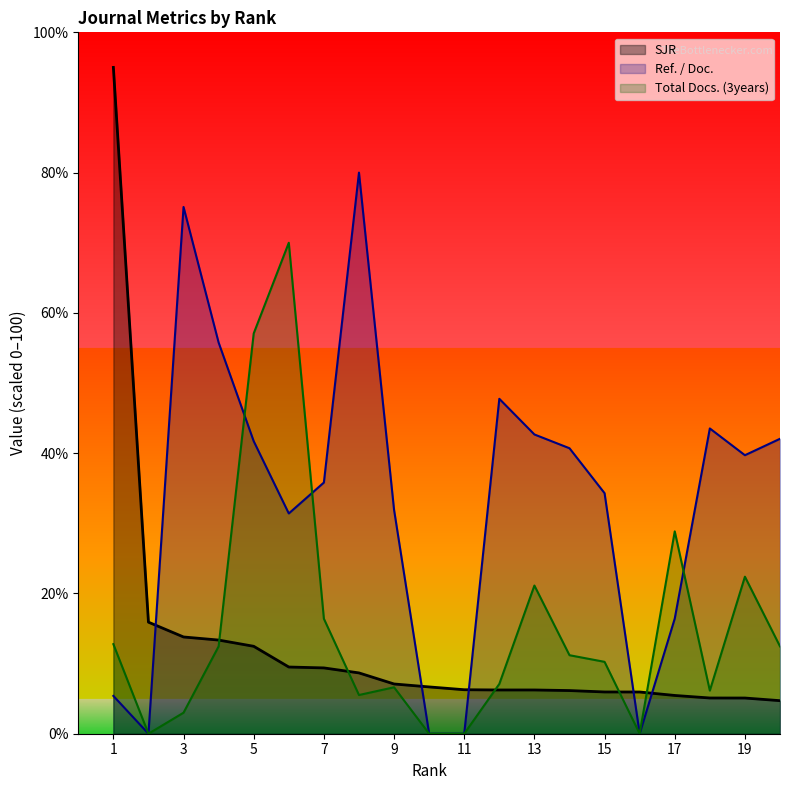

How many lines are shown in the chart?

3